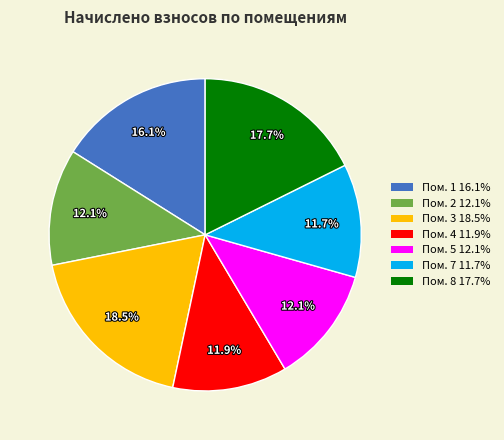

Which category has the biggest portion of the pie?

Пом. 3 18.5%